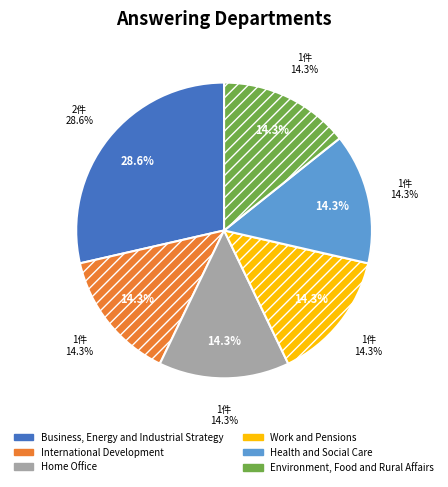

To the nearest percent, what portion does Business, Energy and Industrial Strategy represent?

29%